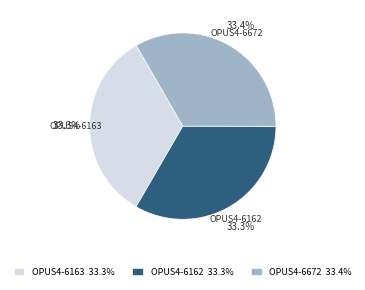

Do OPUS4-6162 and OPUS4-6672 together represent more than half of the pie?

Yes